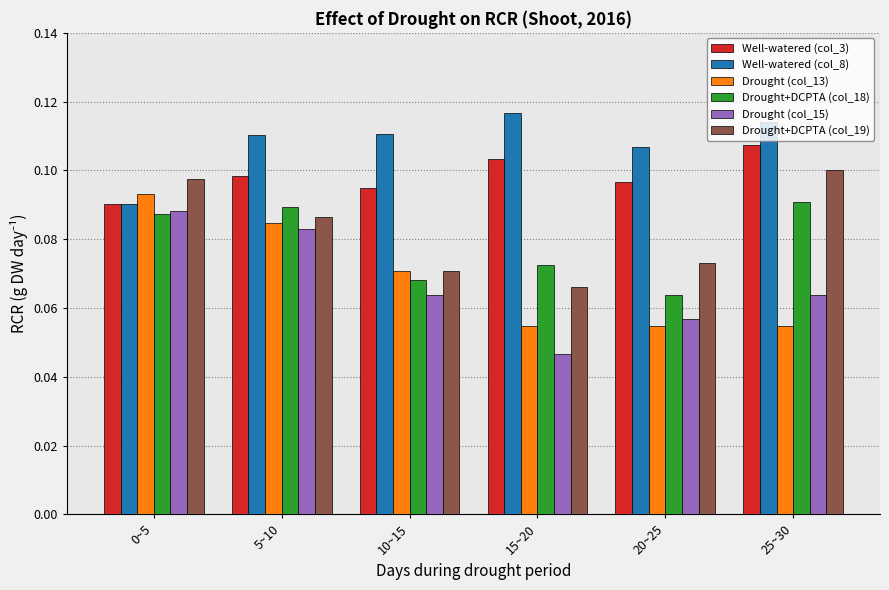

What is the sum of the Well-watered (col_8) values at 10~15 and 15~20?

0.2